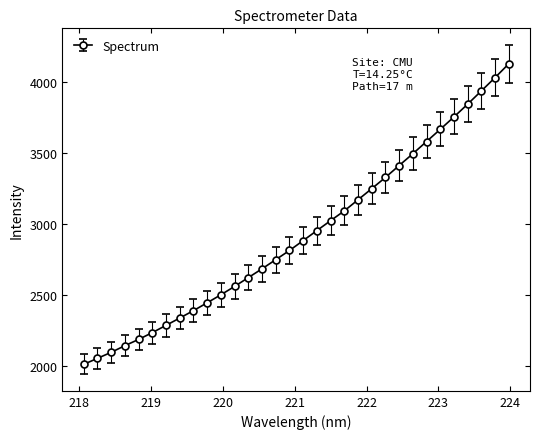

What is the greatest value displayed?

4125.0